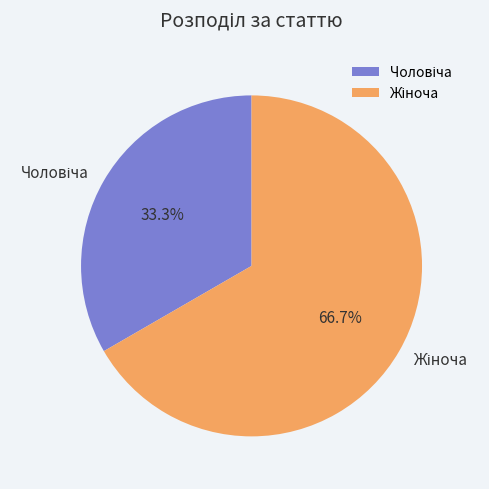

Is there a majority slice in this chart?

Yes